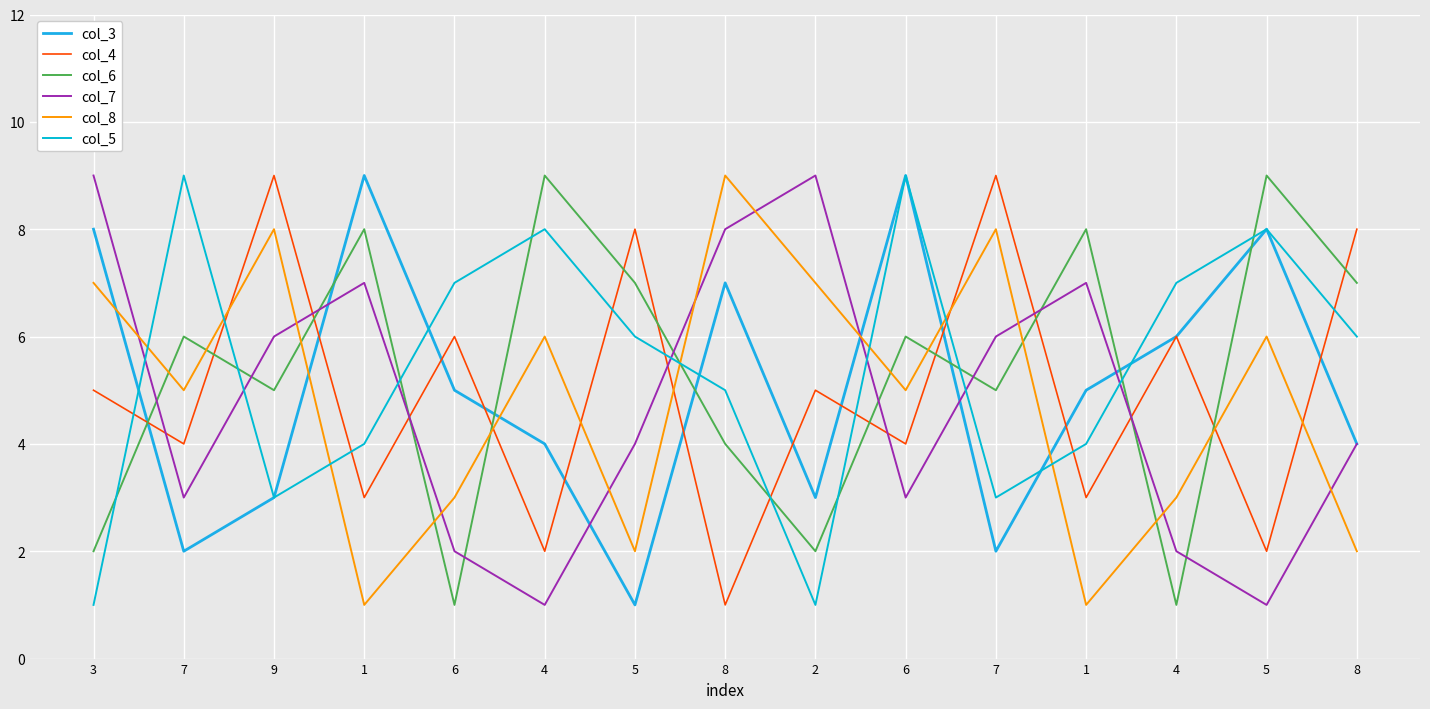

Count the col_4 values in the range 3 to 8.

10